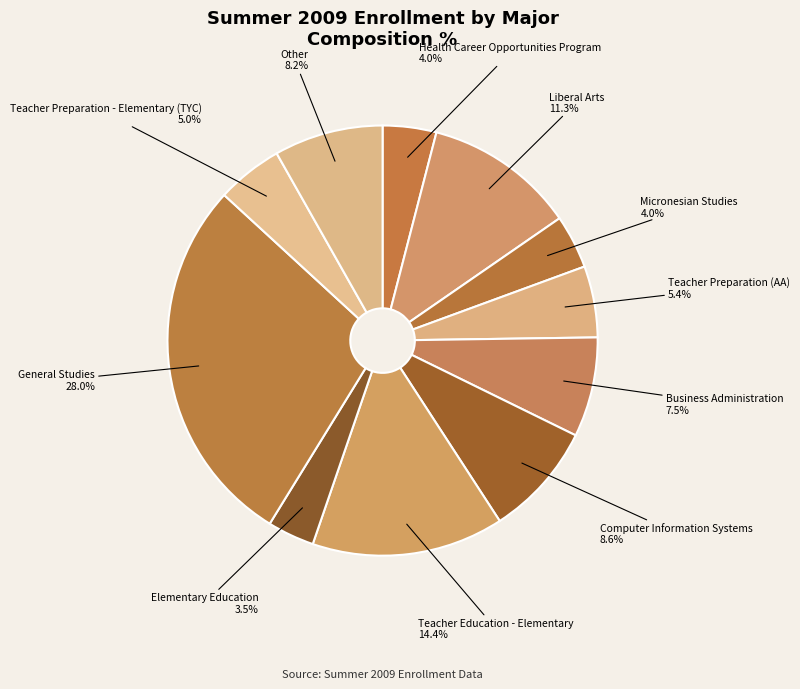

To the nearest percent, what is the average slice percentage?

9%